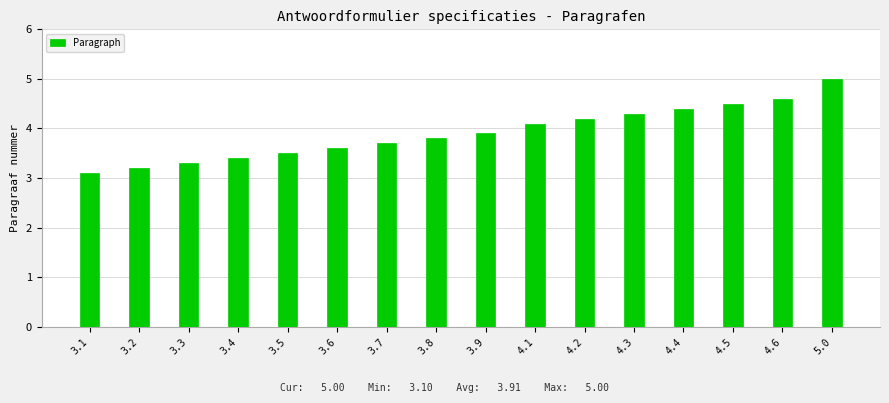

Reading left to right, extract all data points from this chart.

3.1	3.2	3.3	3.4	3.5	3.6	3.7	3.8	3.9	4.1	4.2	4.3	4.4	4.5	4.6	5.0